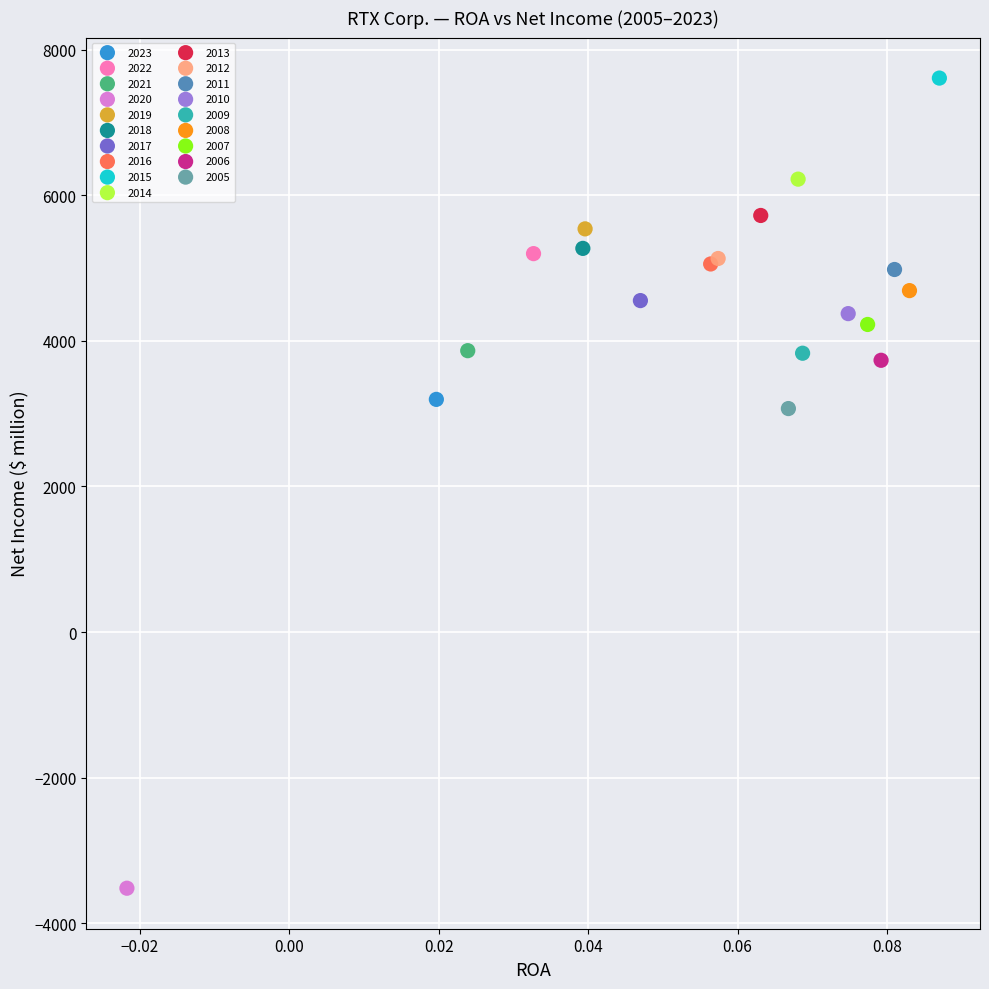

What are all the series names shown in the legend?

2023, 2022, 2021, 2020, 2019, 2018, 2017, 2016, 2015, 2014, 2013, 2012, 2011, 2010, 2009, 2008, 2007, 2006, 2005